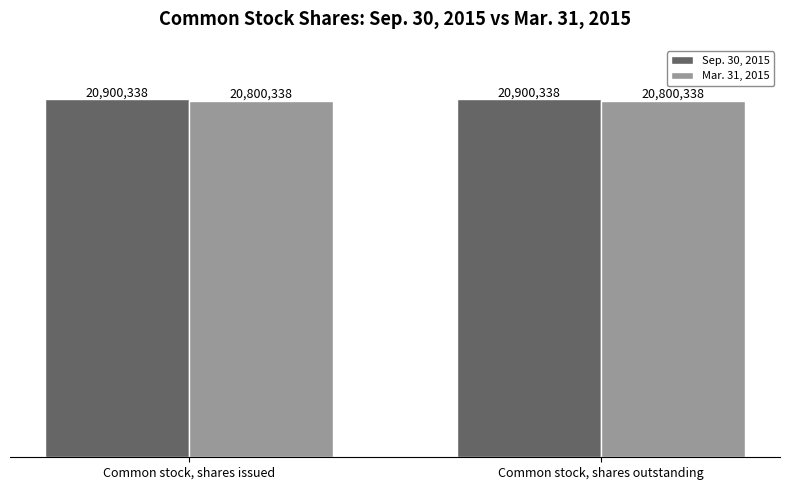

What are all the series names shown in the legend?

Sep. 30, 2015, Mar. 31, 2015